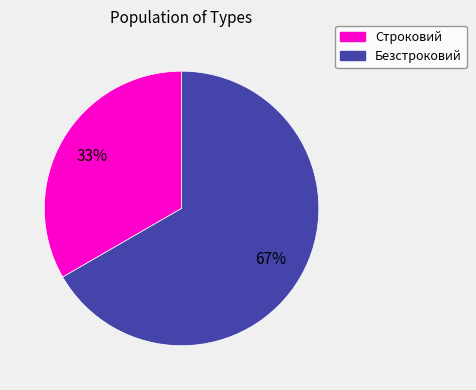

The Безстроковий slice represents 55% of the pie. True or false?

False